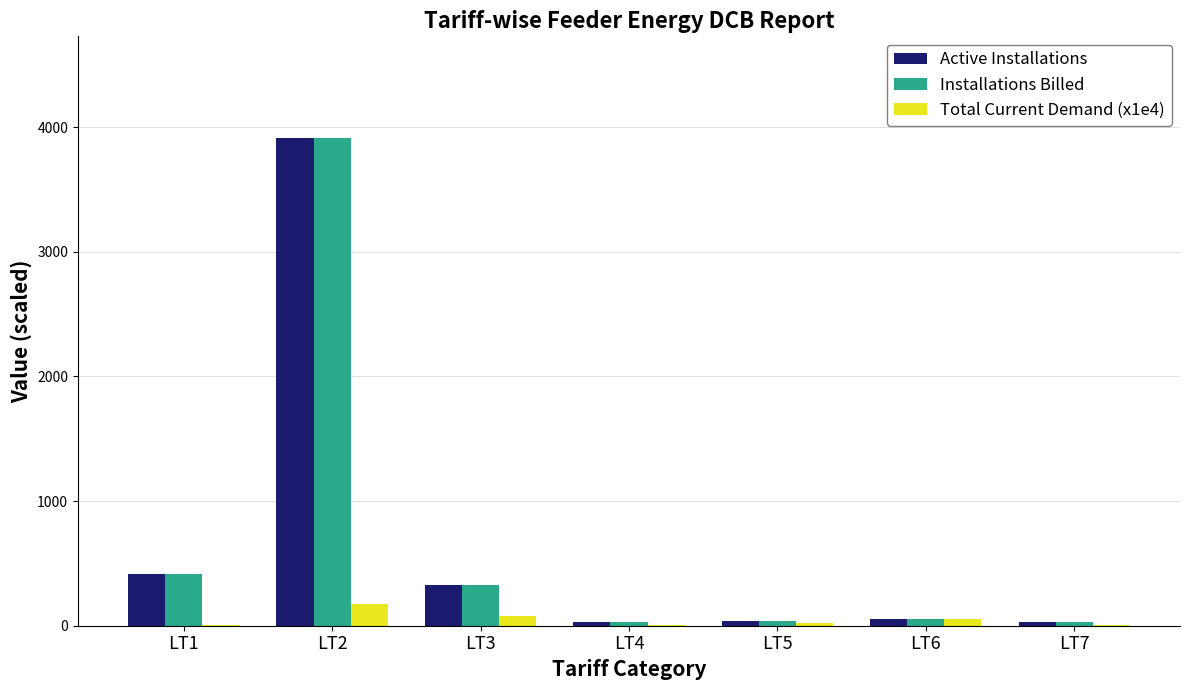

Does the chart contain stacked bars?

No